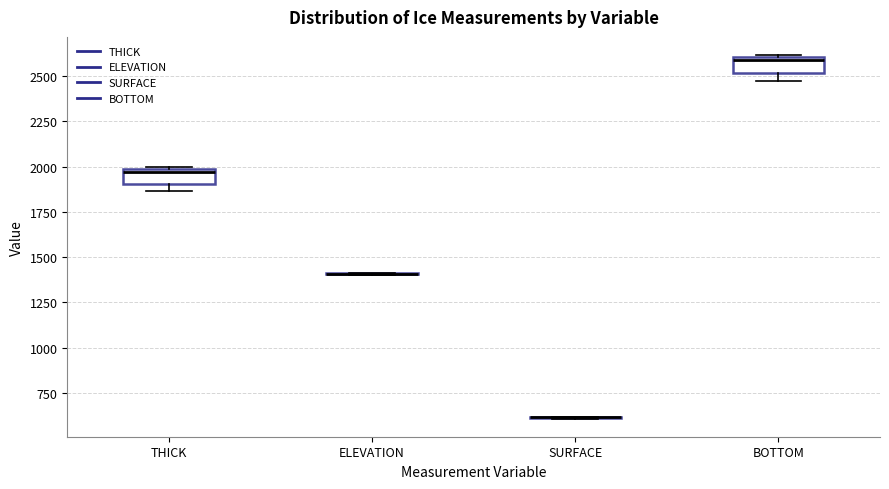

Reading left to right, read every box against the y-axis: the position of its median line, the range the box covers, and the ends of its whiskers. The values are not printed on the chart, so give them approximately, as read against the axis.

THICK: median 1950, box 1900 to 2000, whiskers 1850 to 2000
ELEVATION: box collapsed to a line at 1400, whiskers 1400 to 1400
SURFACE: box collapsed to a line at 600, whiskers 600 to 600
BOTTOM: median 2600 (just below the box's upper edge), box 2500 to 2600, whiskers 2450 to 2600